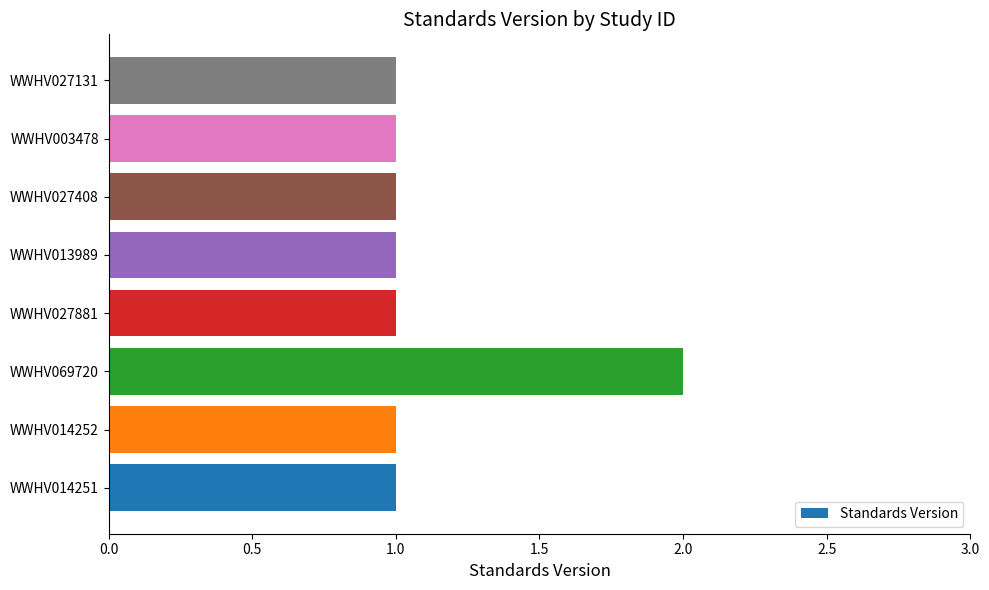

What is the sum of the values at WWHV069720 and WWHV013989?

3